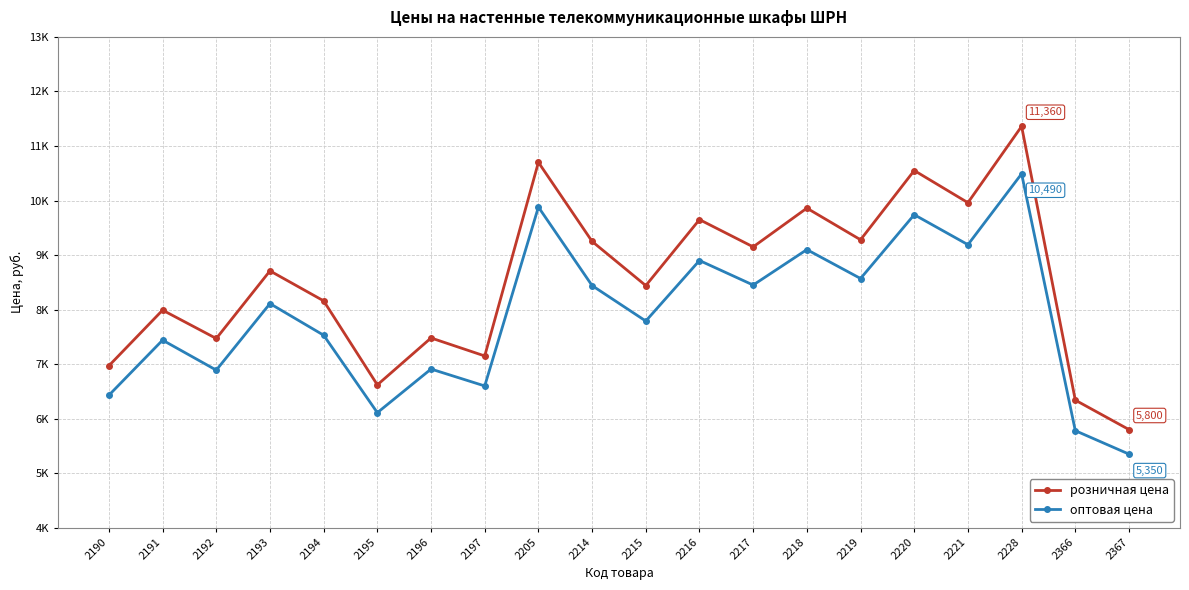

Does the chart have visible grid lines?

Yes